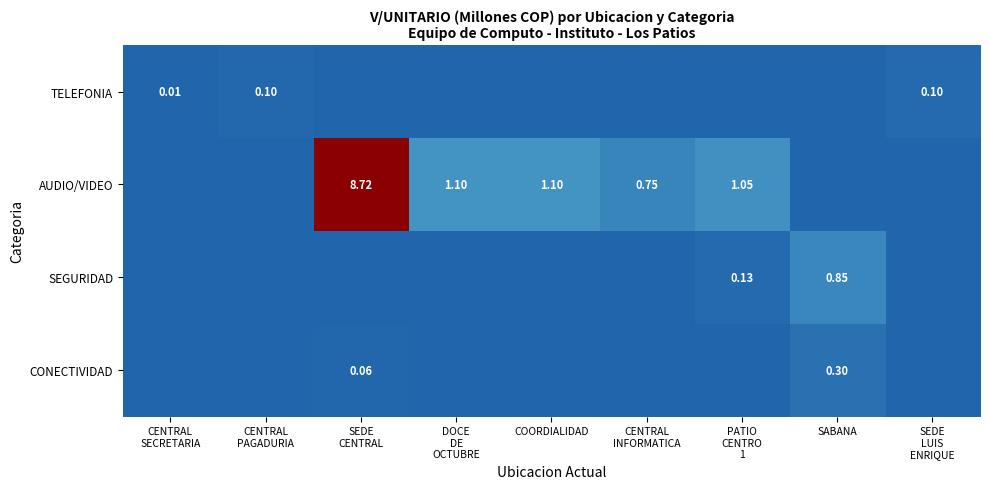

How many values in AUDIO/VIDEO are above zero?

5